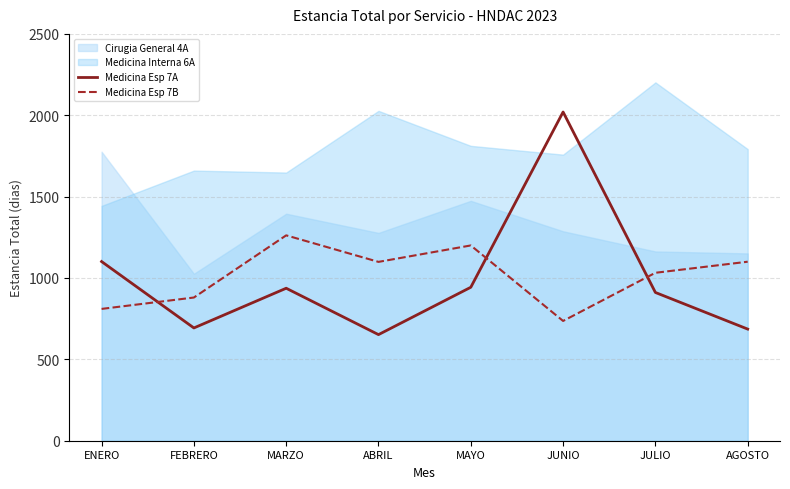

What is the label of the 1st point from the right?

AGOSTO